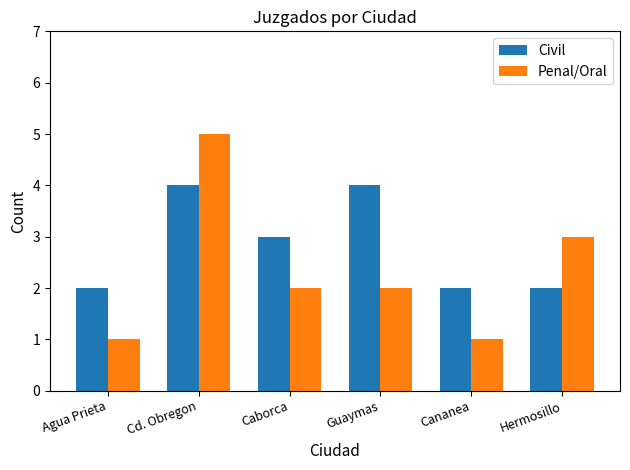

The Civil series shows 3 at Hermosillo. True or false?

False